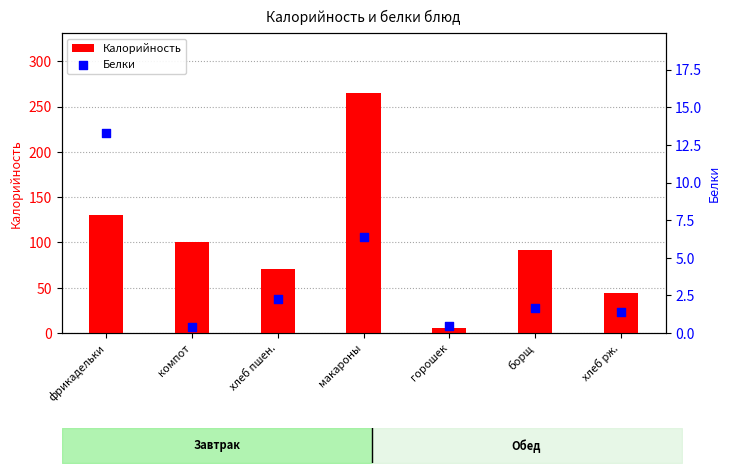

Which series has the largest total across all categories?

Калорийность